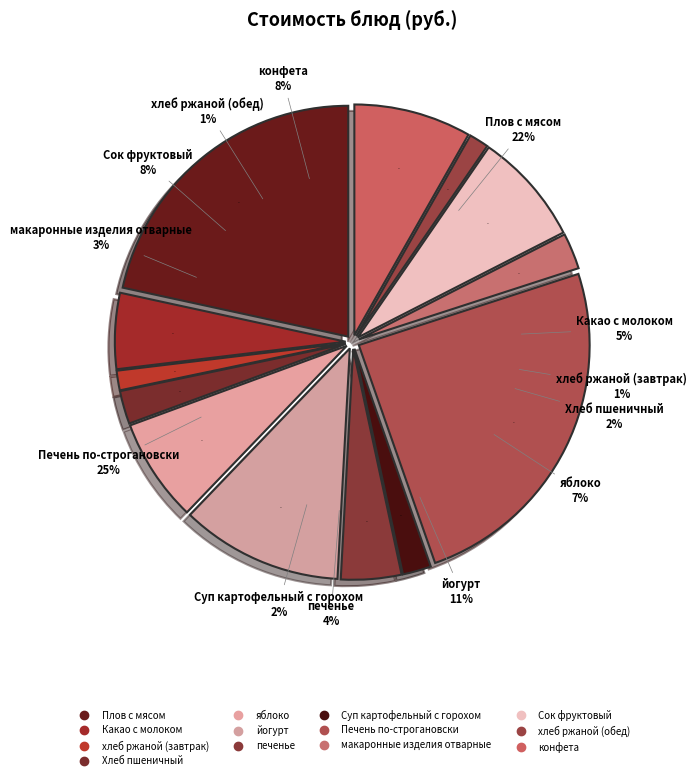

Which slice is the smallest?

хлеб ржаной (завтрак)